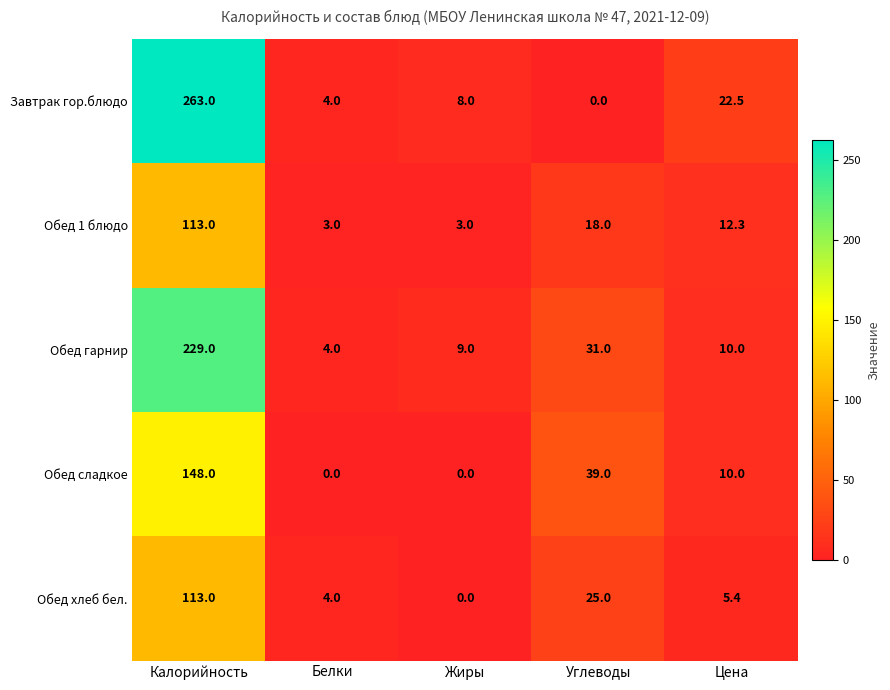

Rank the series at Углеводы from lowest to highest value.

Завтрак гор.блюдо, Обед 1 блюдо, Обед хлеб бел., Обед гарнир, Обед сладкое